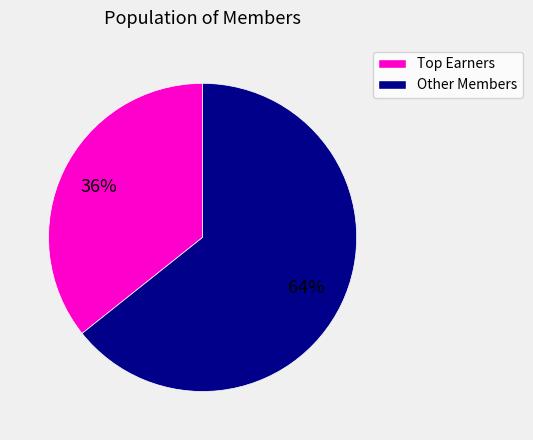

To the nearest percent, what is the average slice percentage?

50%